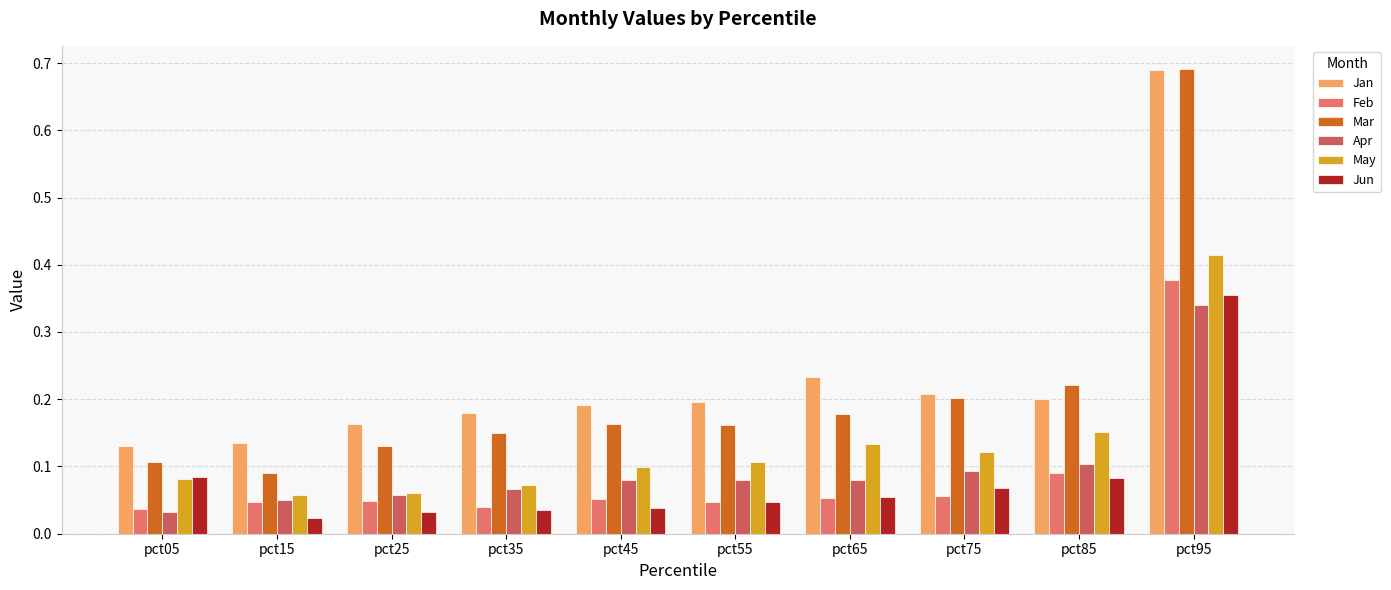

Rank the series at pct35 from highest to lowest value.

Jan, Mar, May, Apr, Feb, Jun